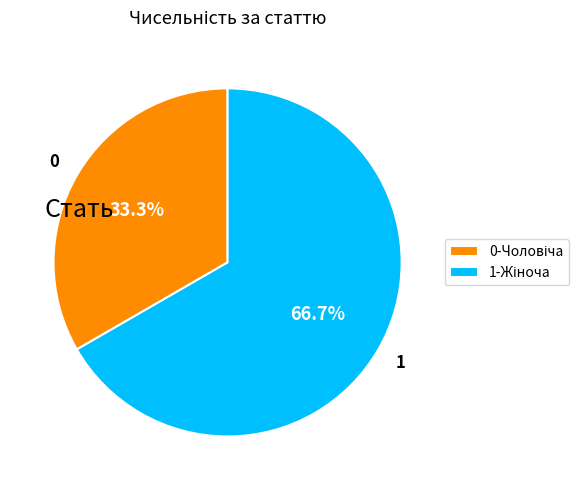

Does any single category account for the majority?

Yes